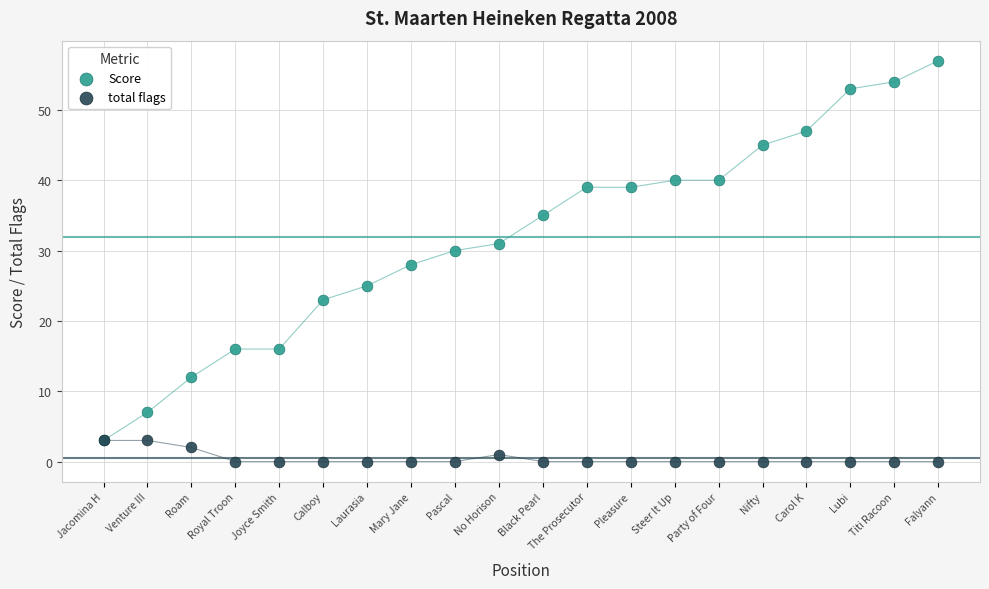

Which series has the widest spread of Y values?

Score